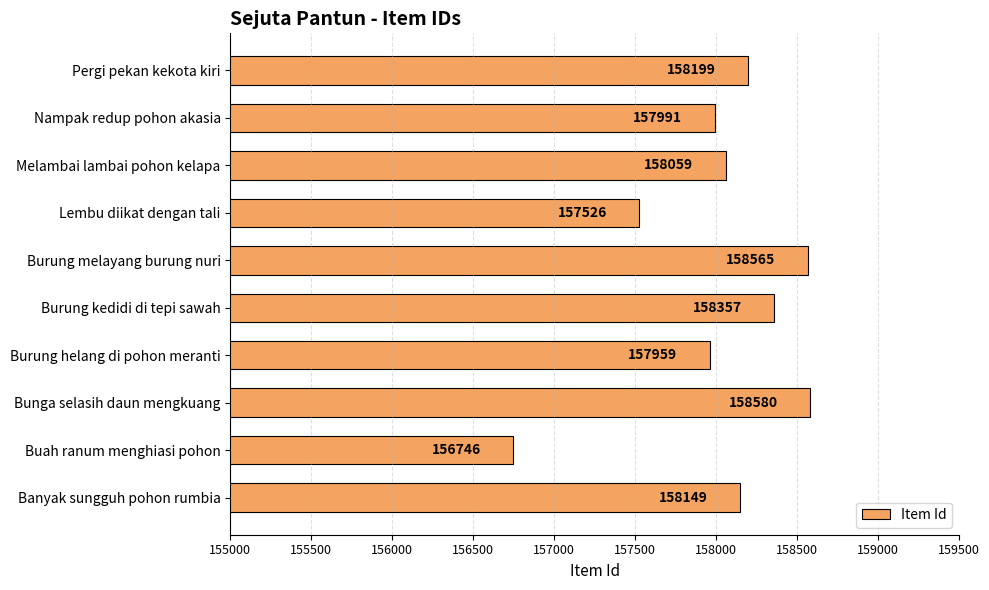

Is it true that the value at Pergi pekan kekota kiri is 51807?

False